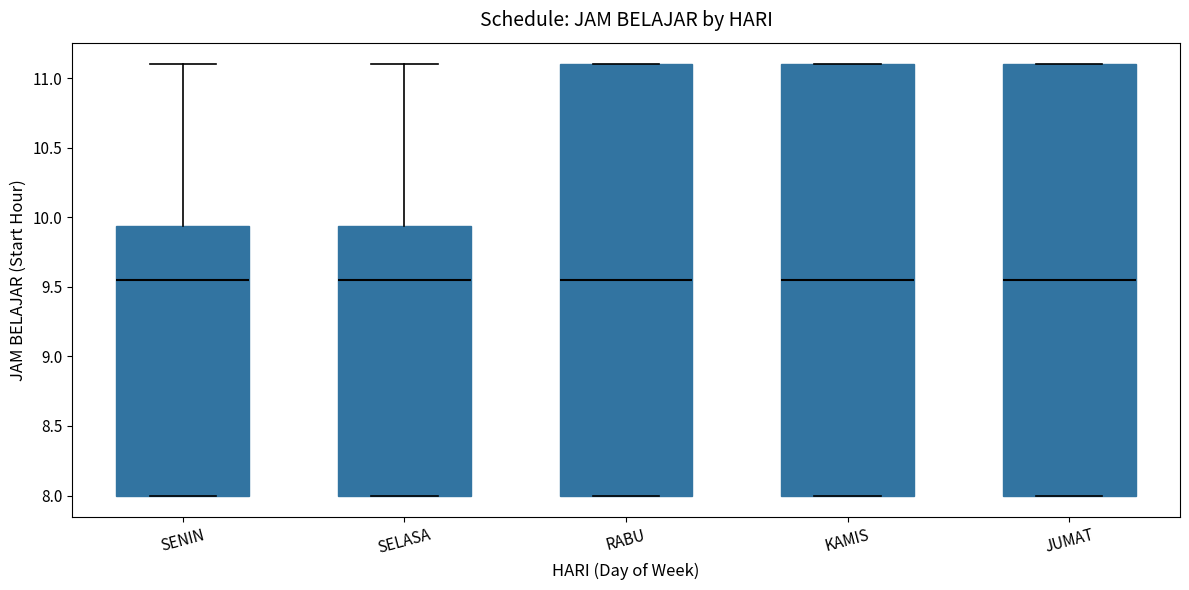

Reading left to right, transcribe this box plot: for each box, give where its median line is, the range the box spans, and where its two whiskers end, as read against the y-axis. The values are not printed on the chart, so give them approximately, as read against the axis.

SENIN: median 9.55, box 8.00 to 9.95, whiskers 8.00 to 11.10
SELASA: median 9.55, box 8.00 to 9.95, whiskers 8.00 to 11.10
RABU: median 9.55, box 8.00 to 11.10, whiskers 8.00 to 11.10
KAMIS: median 9.55, box 8.00 to 11.10, whiskers 8.00 to 11.10
JUMAT: median 9.55, box 8.00 to 11.10, whiskers 8.00 to 11.10